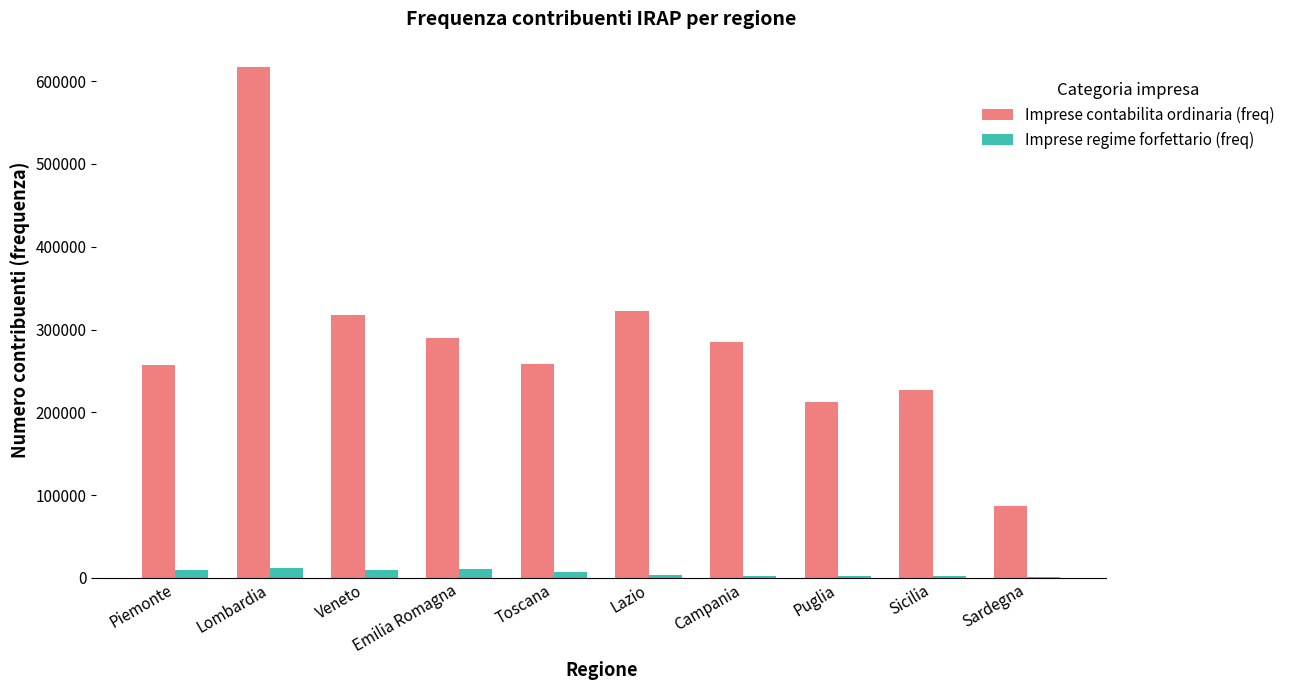

Is it true that Imprese contabilita ordinaria (freq) equals 321883 at Puglia?

False